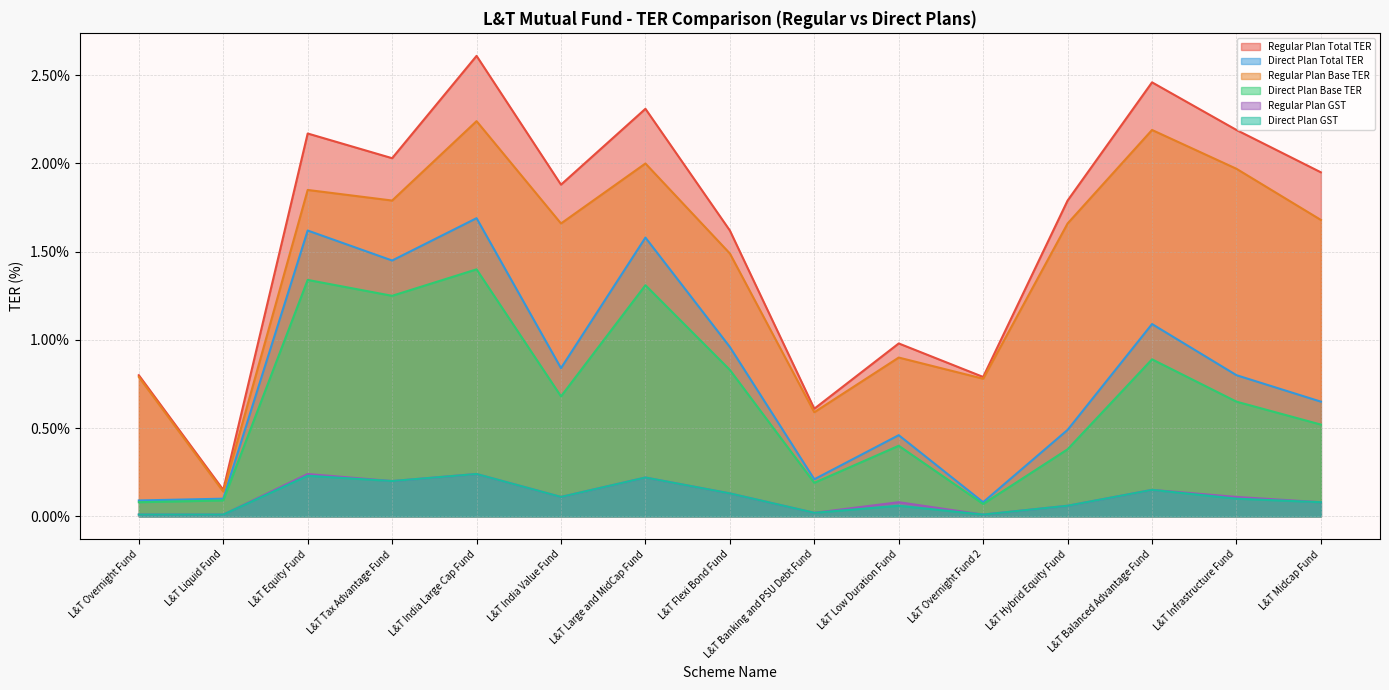

At which label is Regular Plan Base TER closest to 0?

L&T Liquid Fund